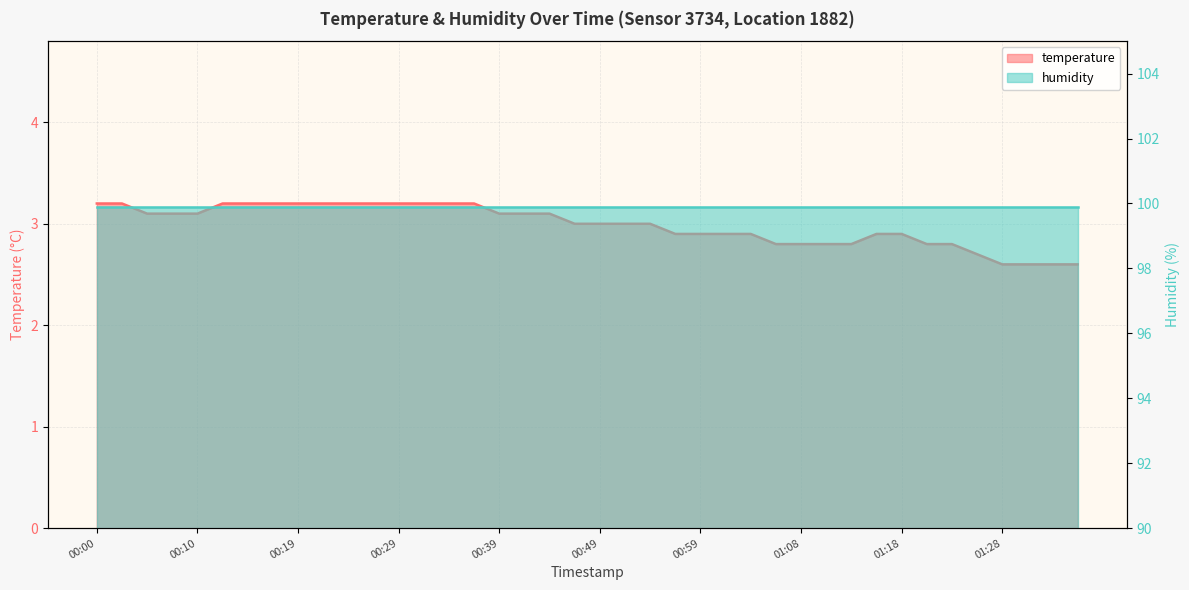

Is it true that the value at 00:05 is 1.2?

False